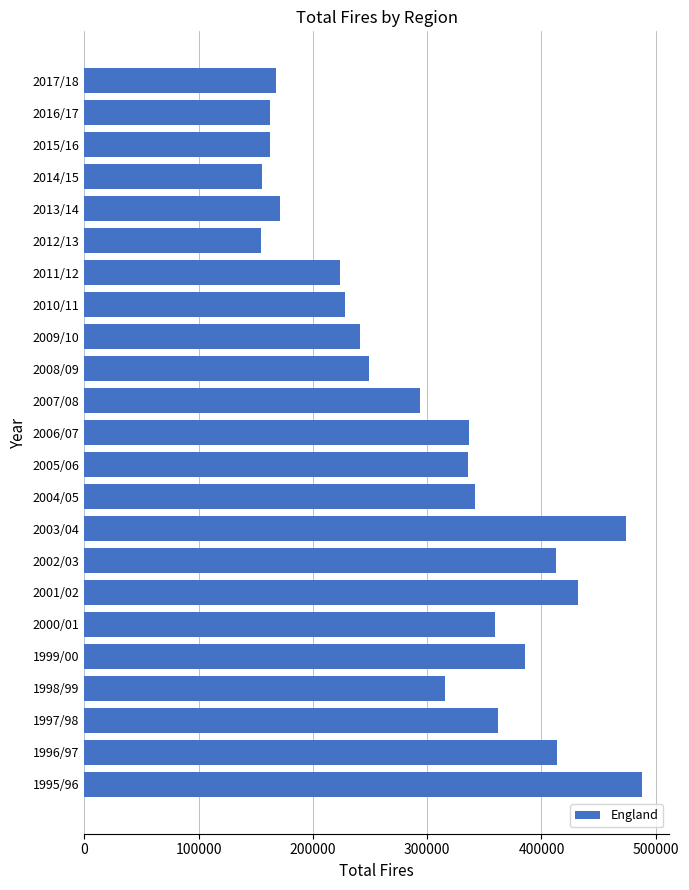

What is the sum of all values?

6866794